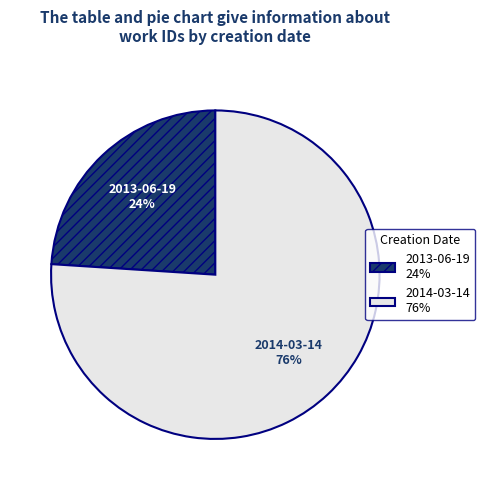

Approximately how many times larger is the value at 2013-06-19 compared to 2014-03-14?

0.3